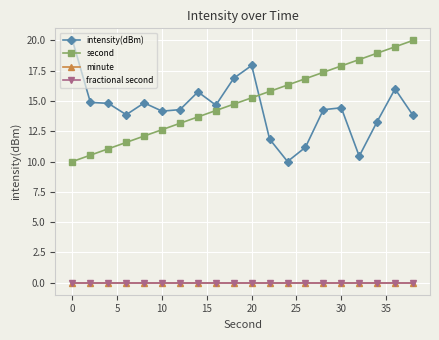

At which label does second first exceed 15?

20